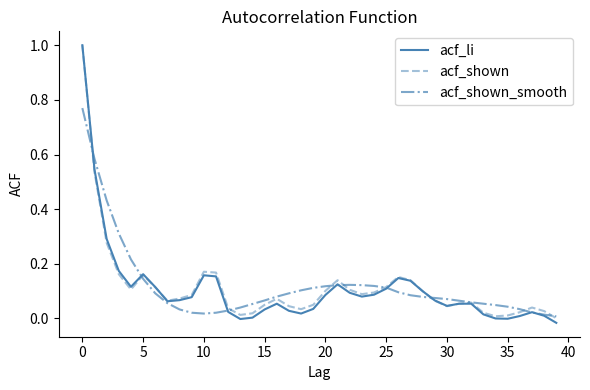

Count the number of data series in this chart.

3